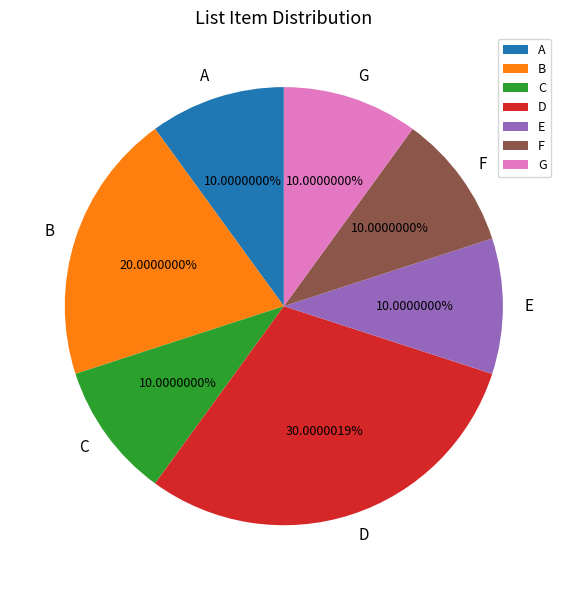

What percentage is NOT represented by B?

80.0%